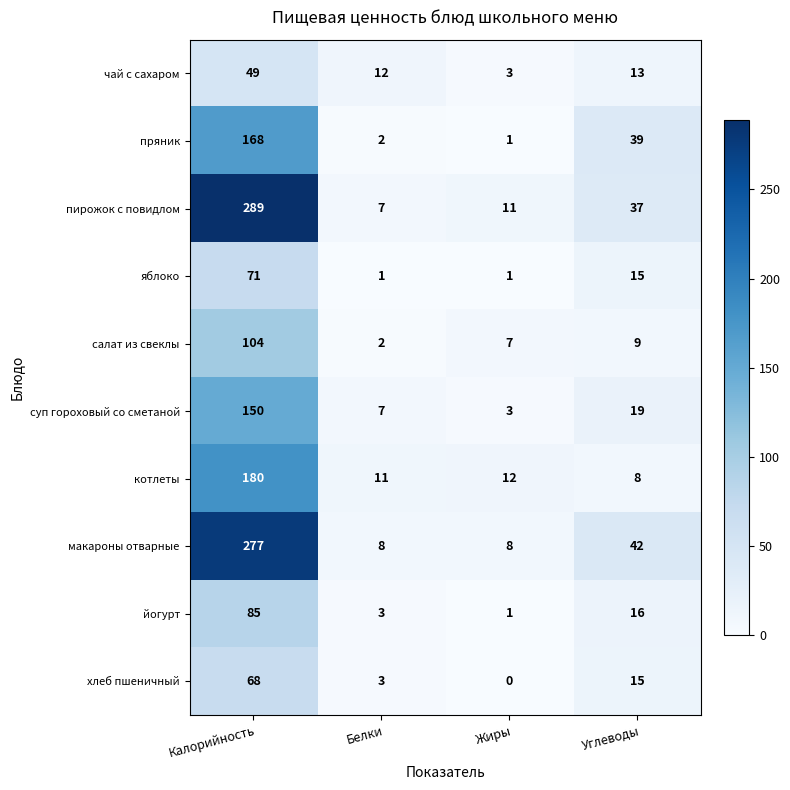

Count the number of data series in this chart.

10